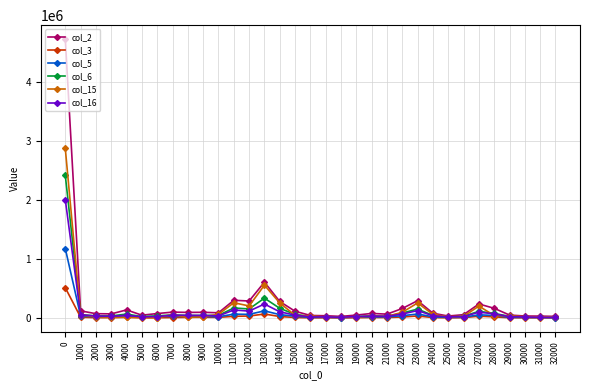

What is the maximum value shown in the chart?

4724479